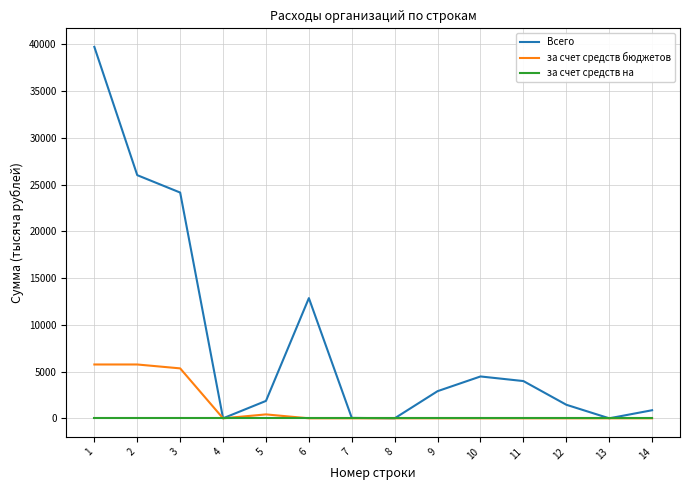

List the series in order of their peak value, highest first.

Всего, за счет средств бюджетов, за счет средств на